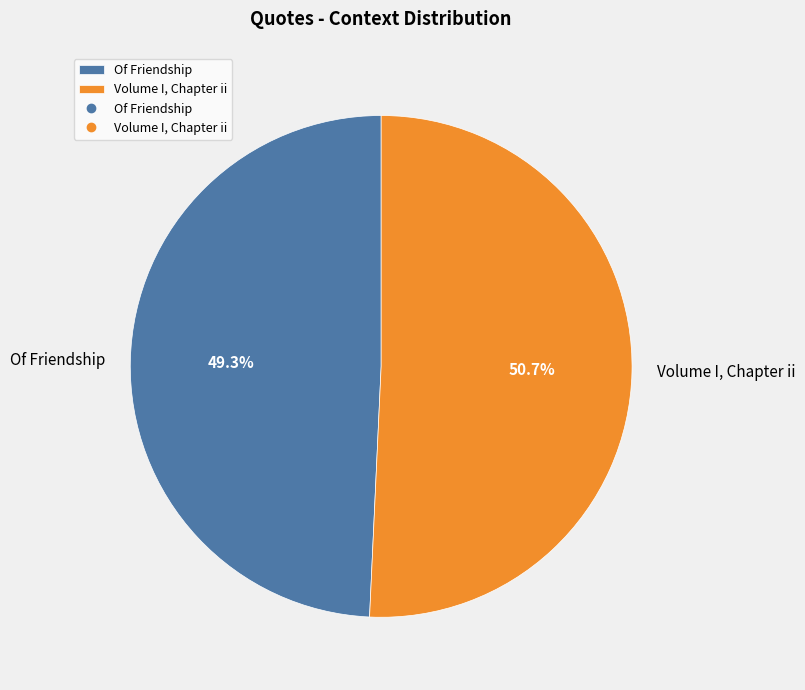

To the nearest percent, what is the difference between the largest and smallest slice percentages?

1%